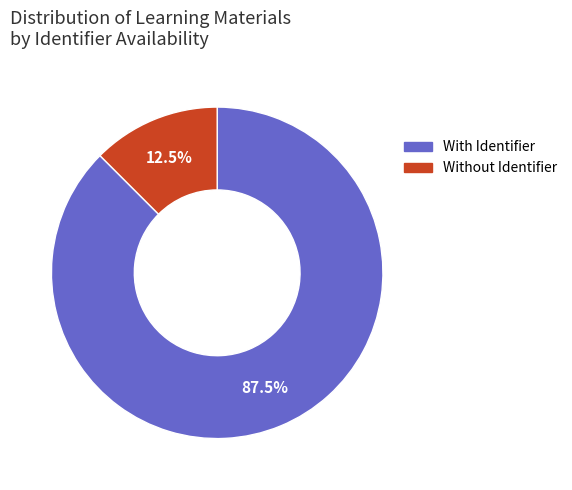

Is there a majority slice in this chart?

Yes